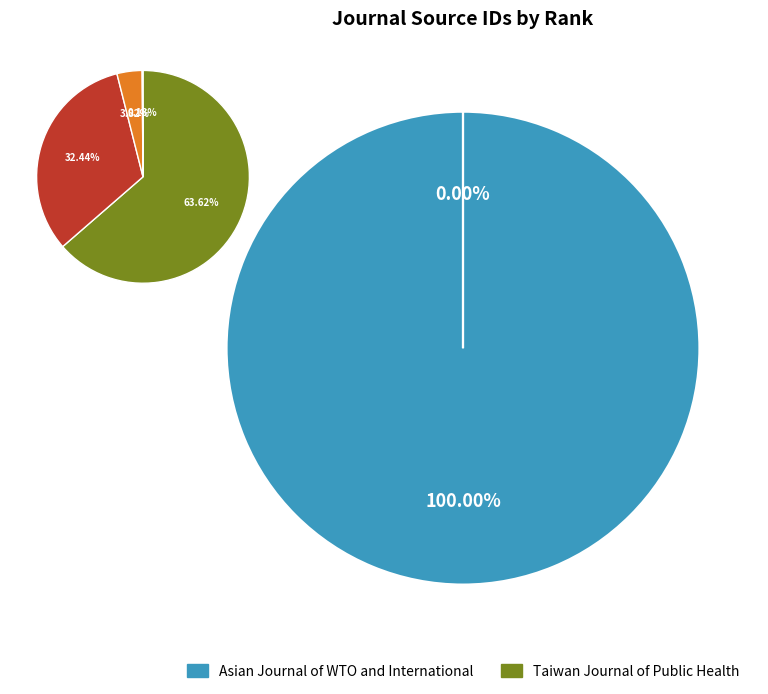

To the nearest percent, what percentage of the pie is Asian Journal of WTO and International?

100%